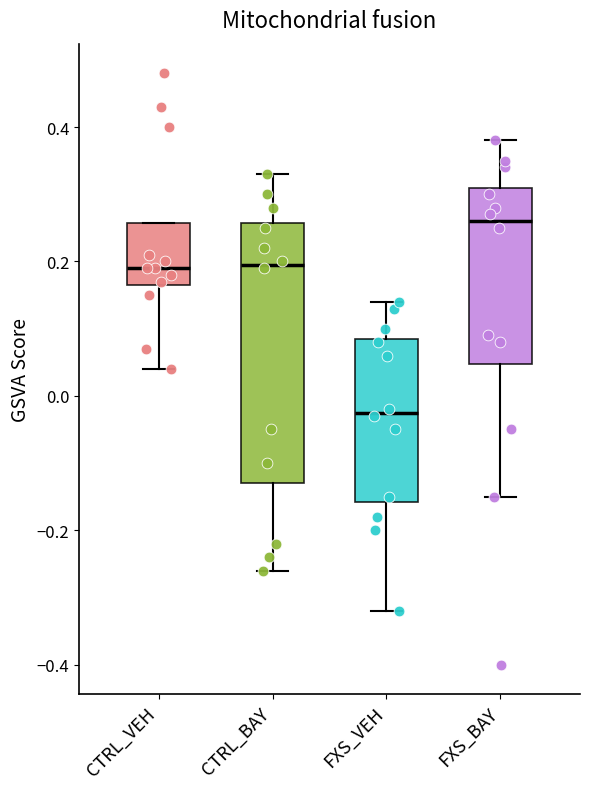

Reading left to right, read every box against the y-axis: the position of its median line, the range the box covers, and the ends of its whiskers. The values are not printed on the chart, so give them approximately, as read against the axis.

CTRL_VEH: median 0.20, box 0.16 to 0.26, whiskers 0.04 to 0.26
CTRL_BAY: median 0.20, box -0.12 to 0.26, whiskers -0.26 to 0.34
FXS_VEH: median -0.02, box -0.16 to 0.08, whiskers -0.32 to 0.14
FXS_BAY: median 0.26, box 0.04 to 0.32, whiskers -0.14 to 0.38